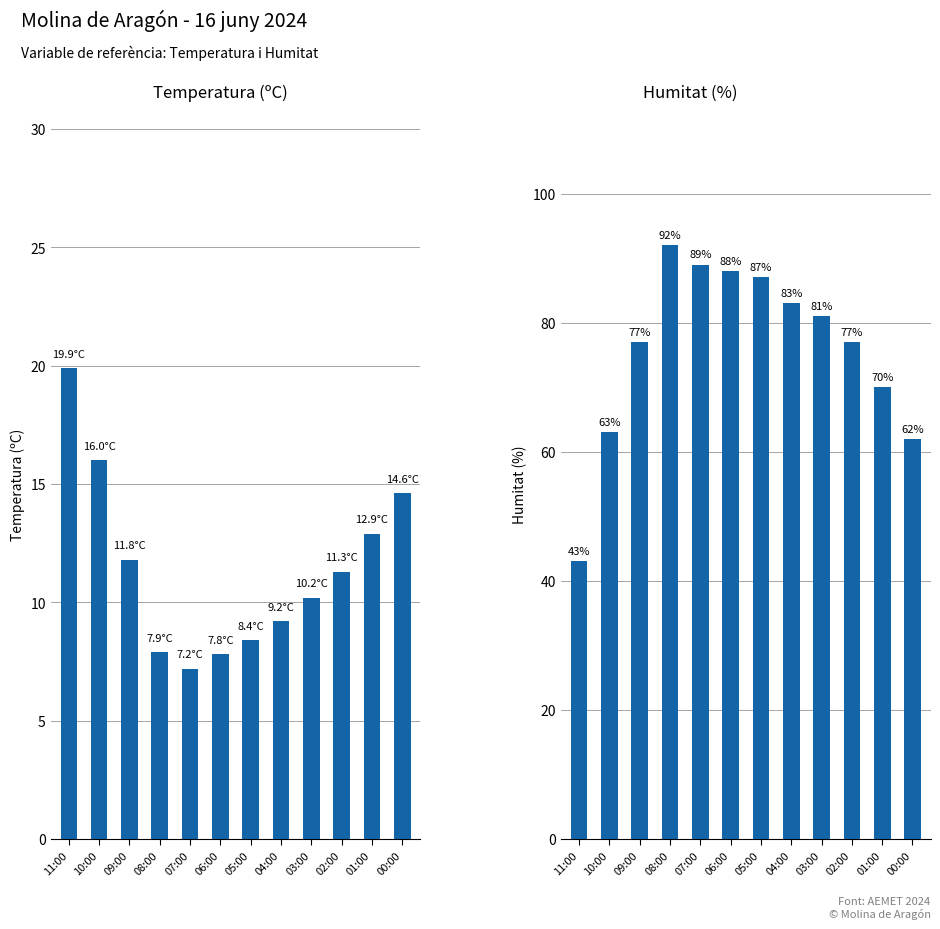

What are all the series names shown in the legend?

Temperatura (ºC), Humitat (%)